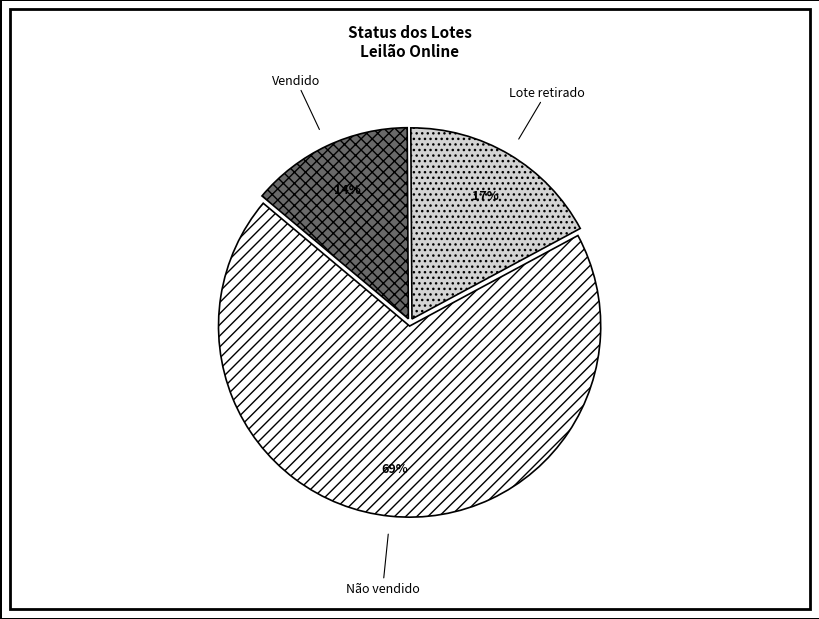

Which has a higher value, Vendido or Não vendido?

Não vendido